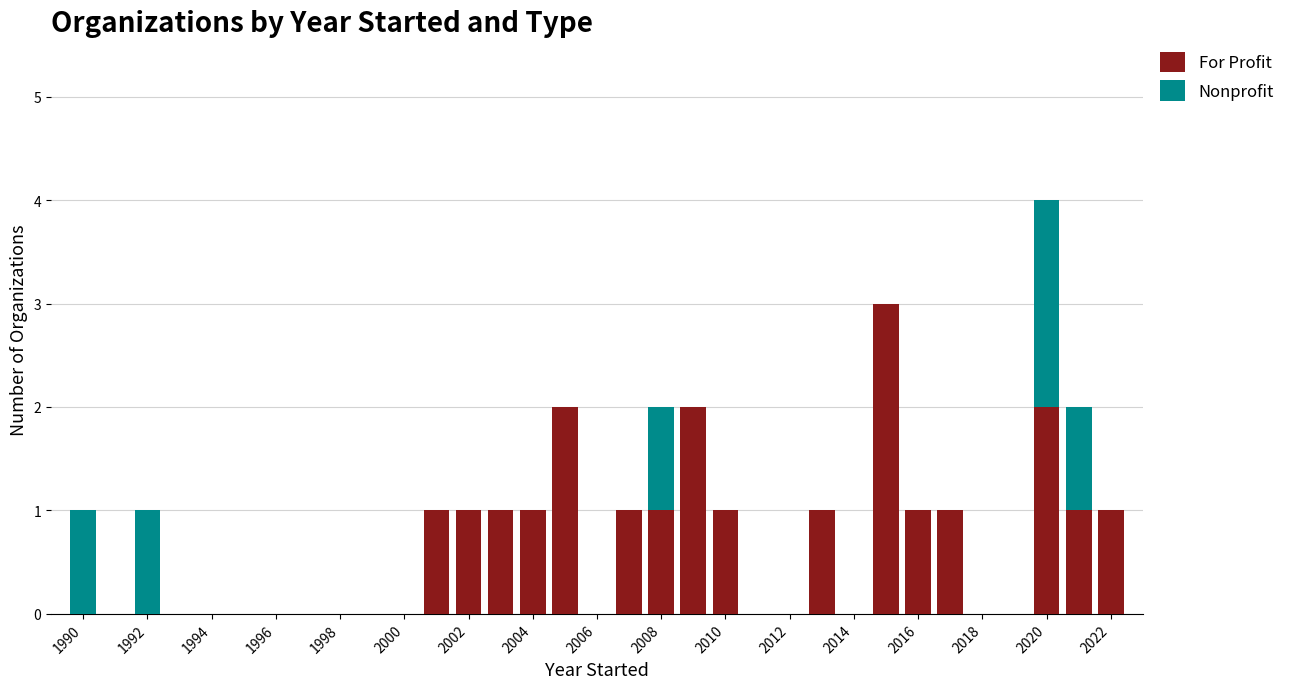

What is the sum of all For Profit values?

21